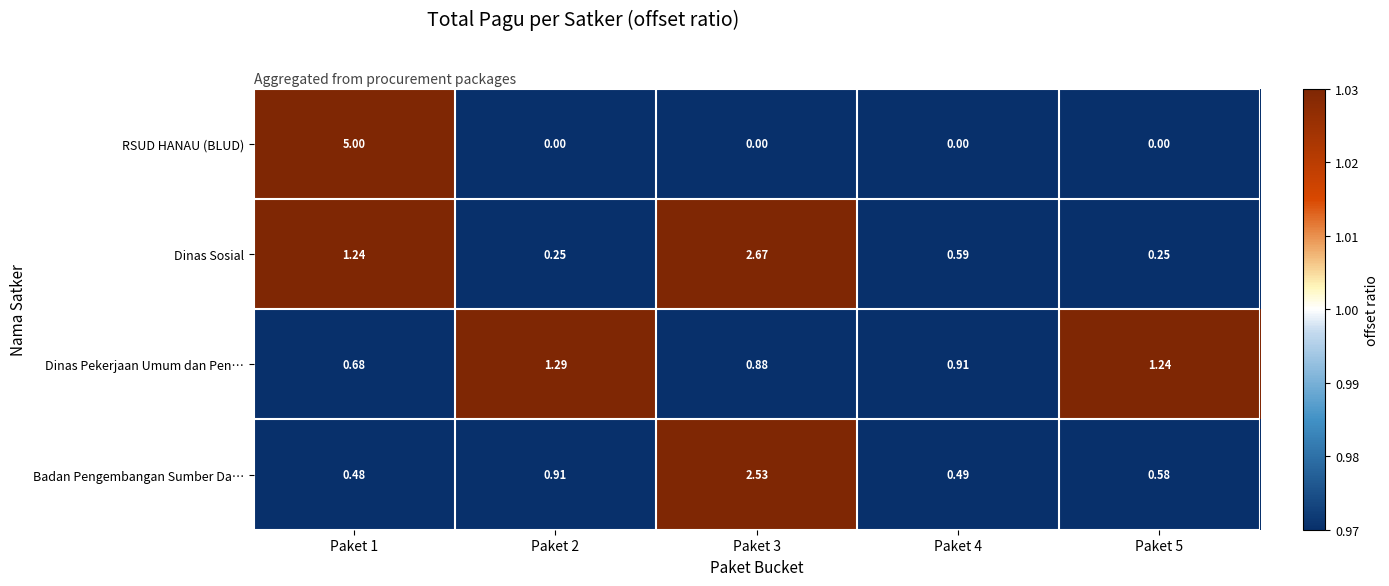

Is the value of RSUD HANAU (BLUD) at Paket 4 greater than the value of Badan Pengembangan Sumber Da… at Paket 3?

No